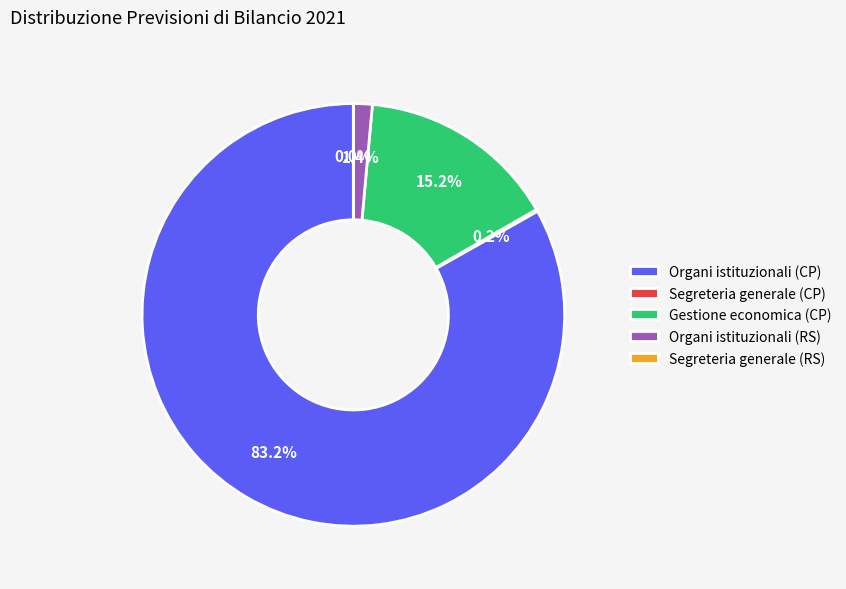

Is there any slice that represents more than half of the pie?

Yes